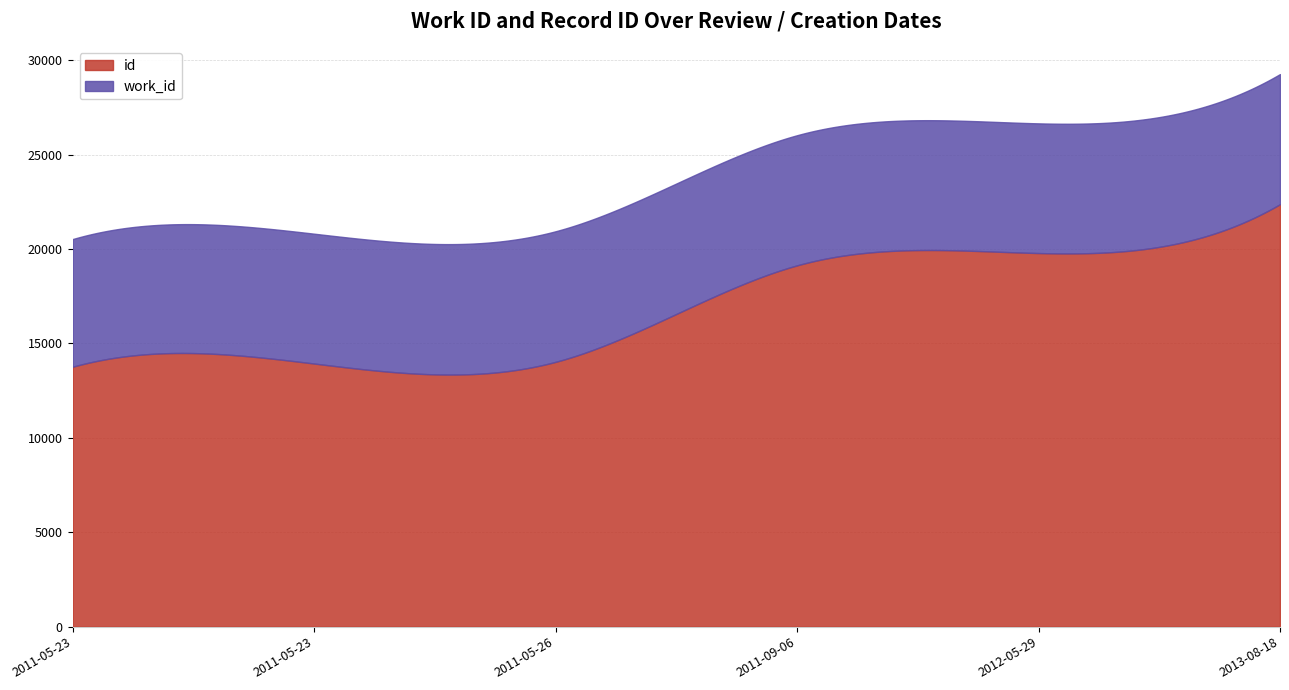

What is the difference between the maximum and minimum values in the id series?

9024.4